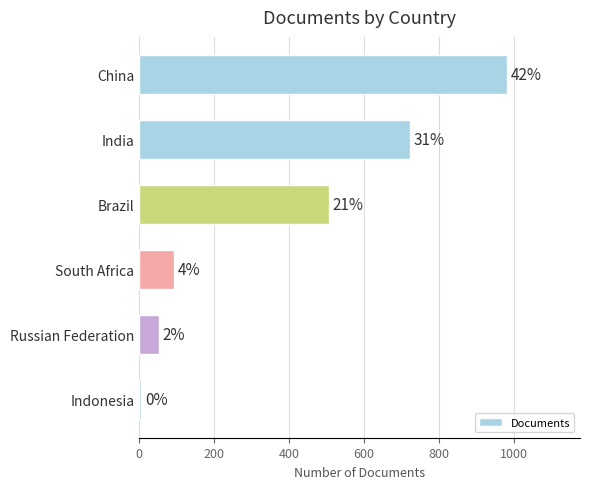

Does the chart contain any negative values?

No